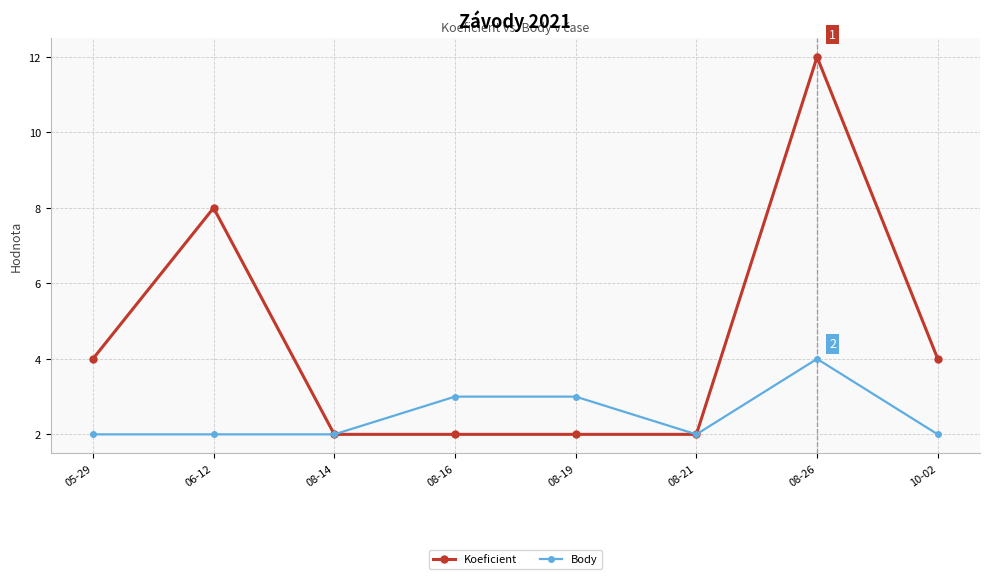

Is this an area chart (filled region under the line)?

No